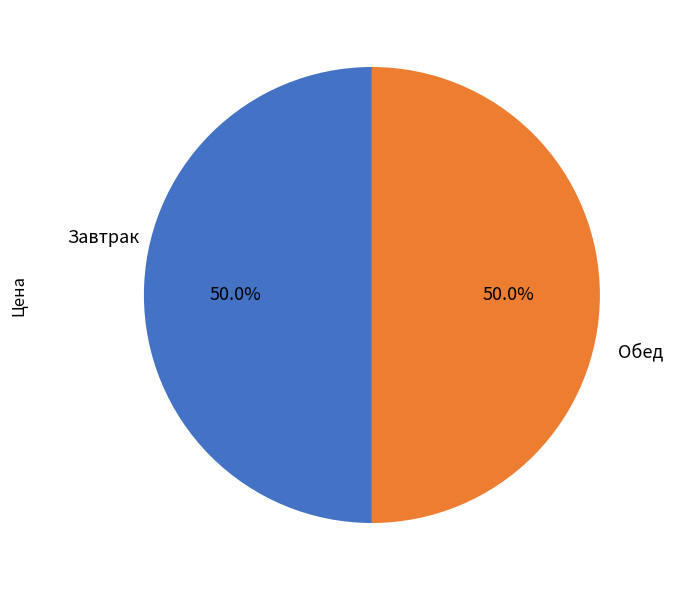

What percentage do Обед and Завтрак together represent?

100.0%